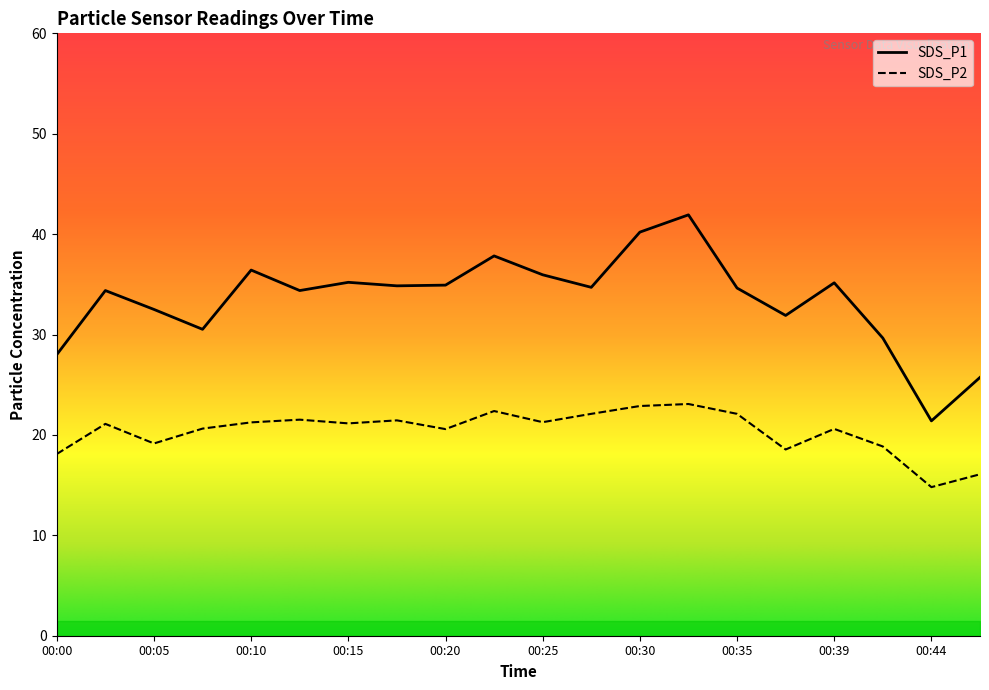

The value of SDS_P1 at 00:30 is 67.4. True or false?

False